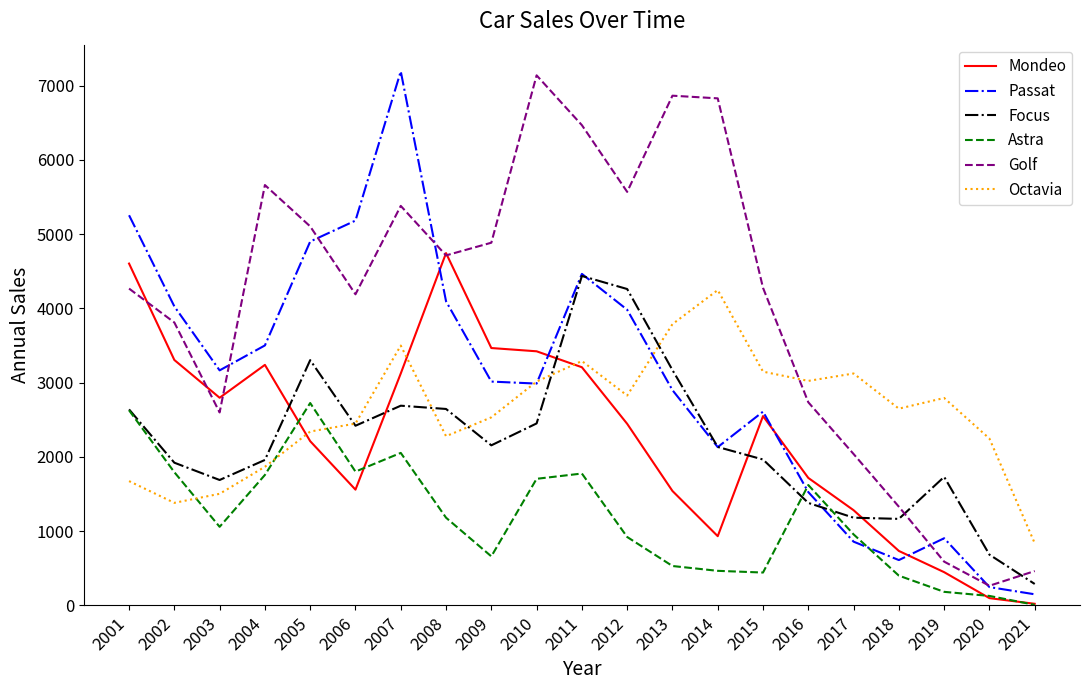

Which series ends up on top after the final intersection of Octavia and Passat?

Octavia